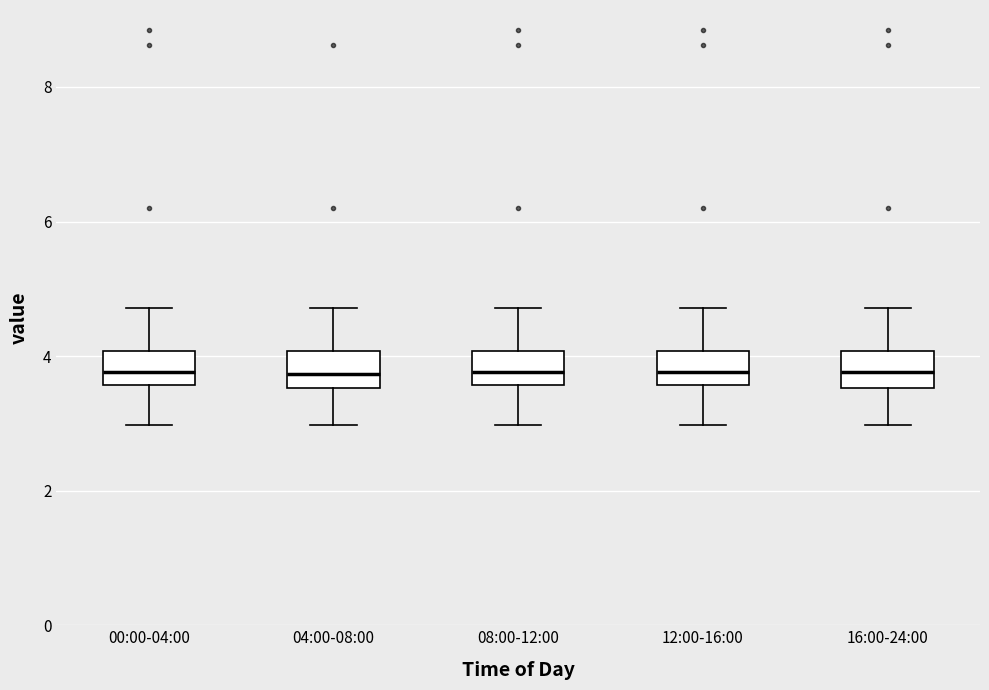

Where does the lower whisker of the box for 04:00-08:00 end on the y-axis? The values are not printed on the chart, so give them approximately, as read against the axis.

3.0